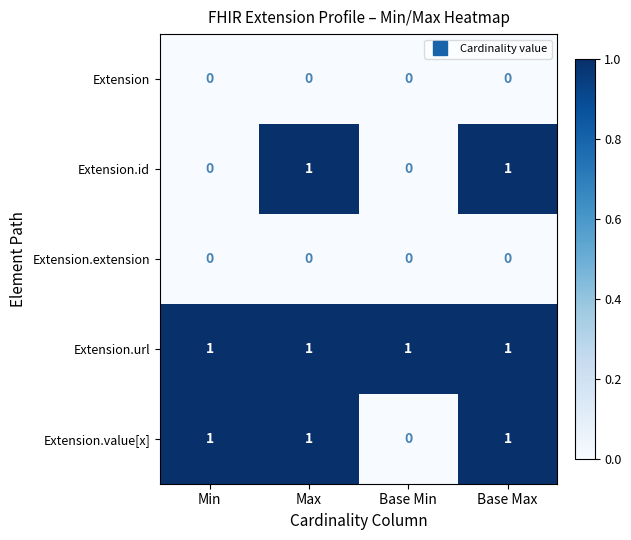

Between Min and Max, which series saw the biggest shift?

Extension.id